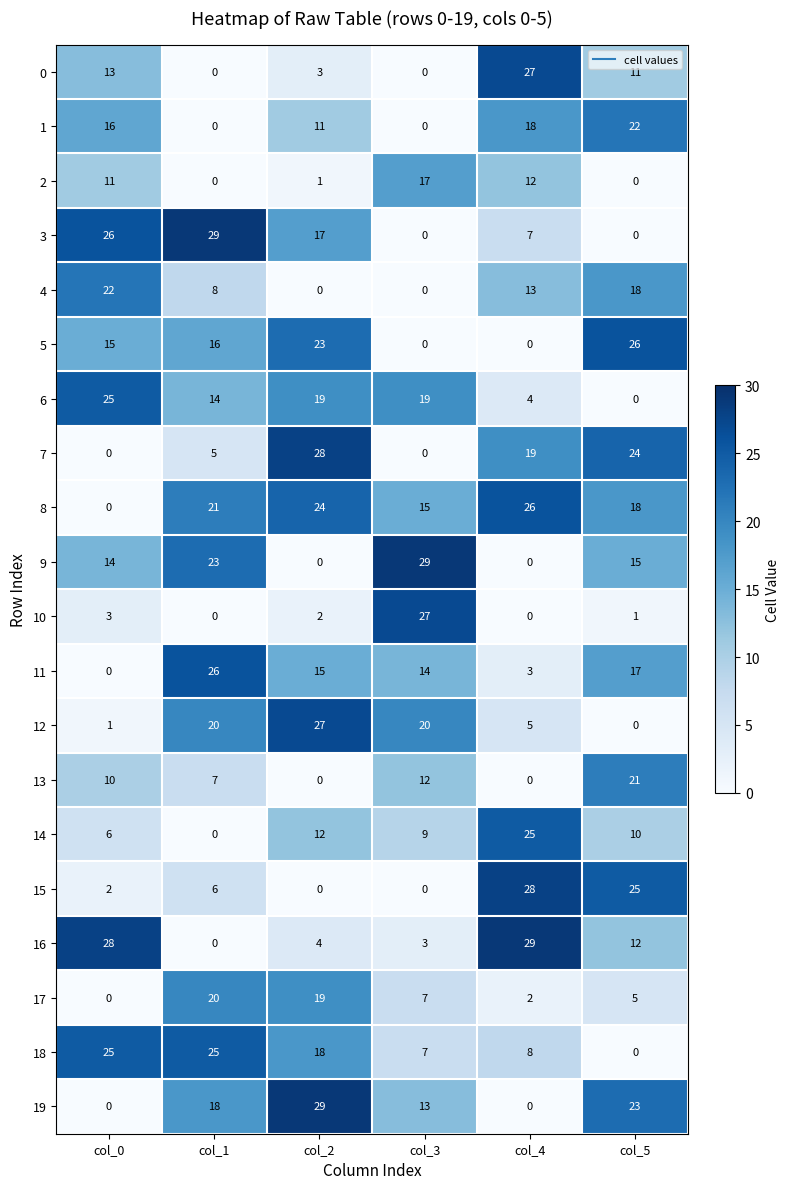

Where does the 4 series first go above 13?

col_0